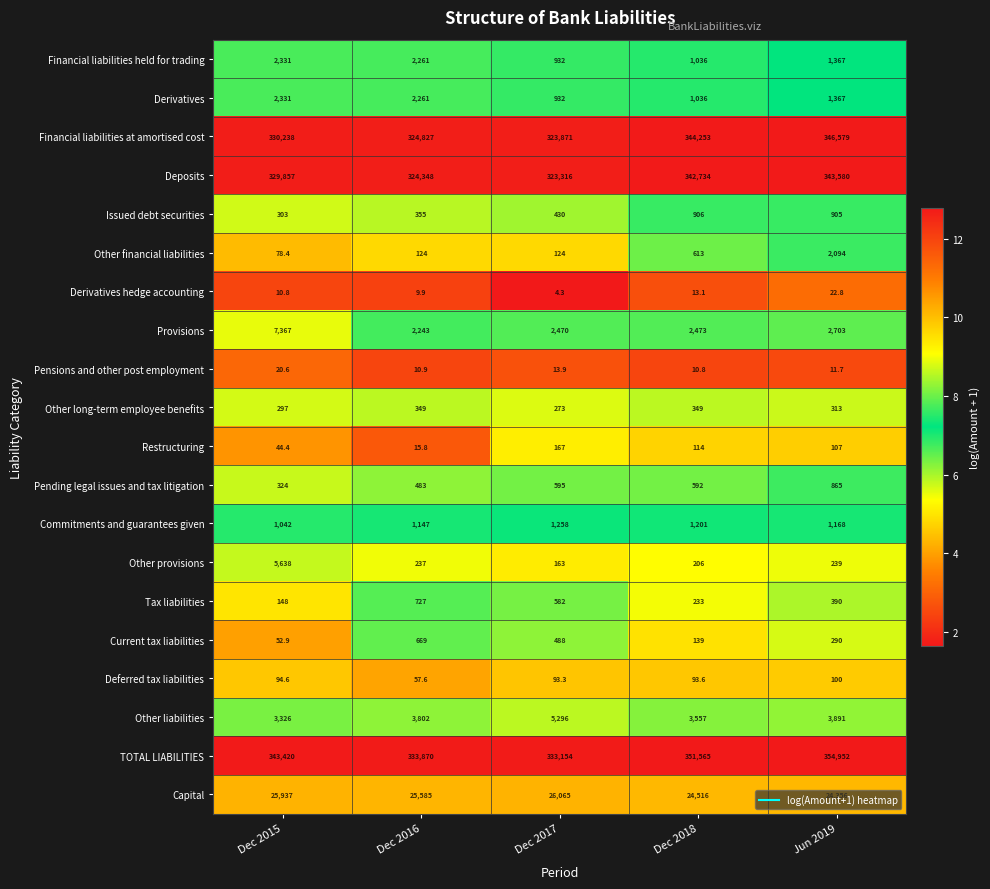

The value of Derivatives at Dec 2015 is 3748.7. True or false?

False